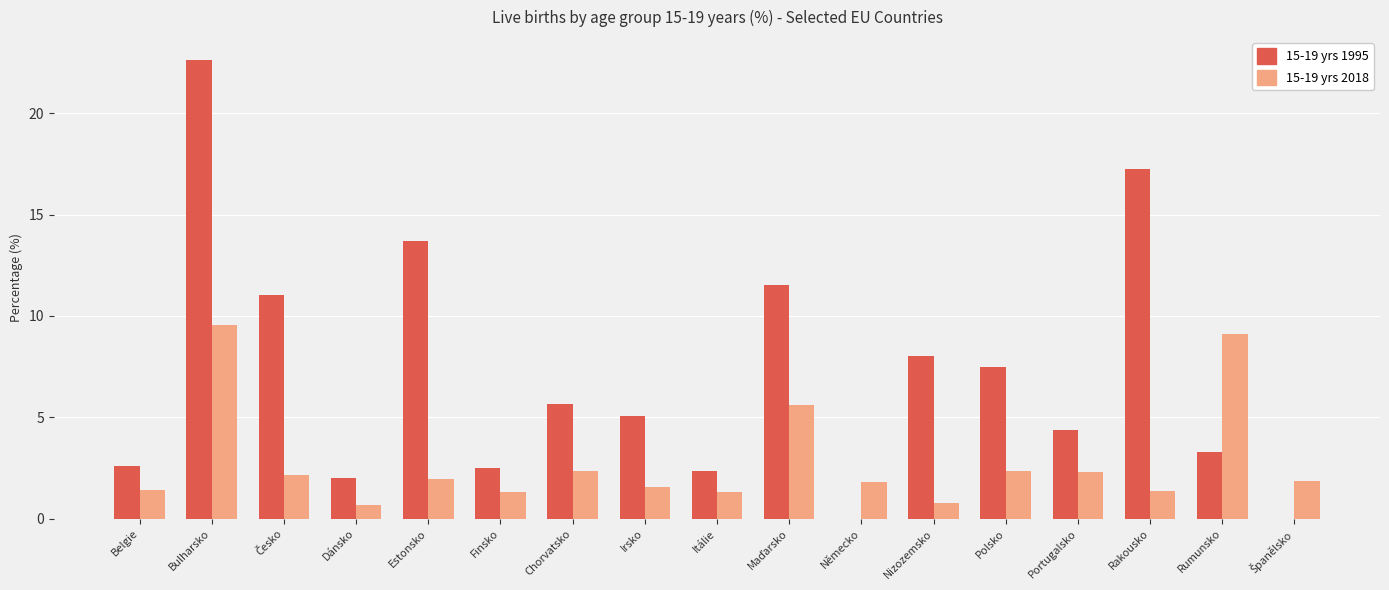

At which category is the sum across all series the highest?

Bulharsko